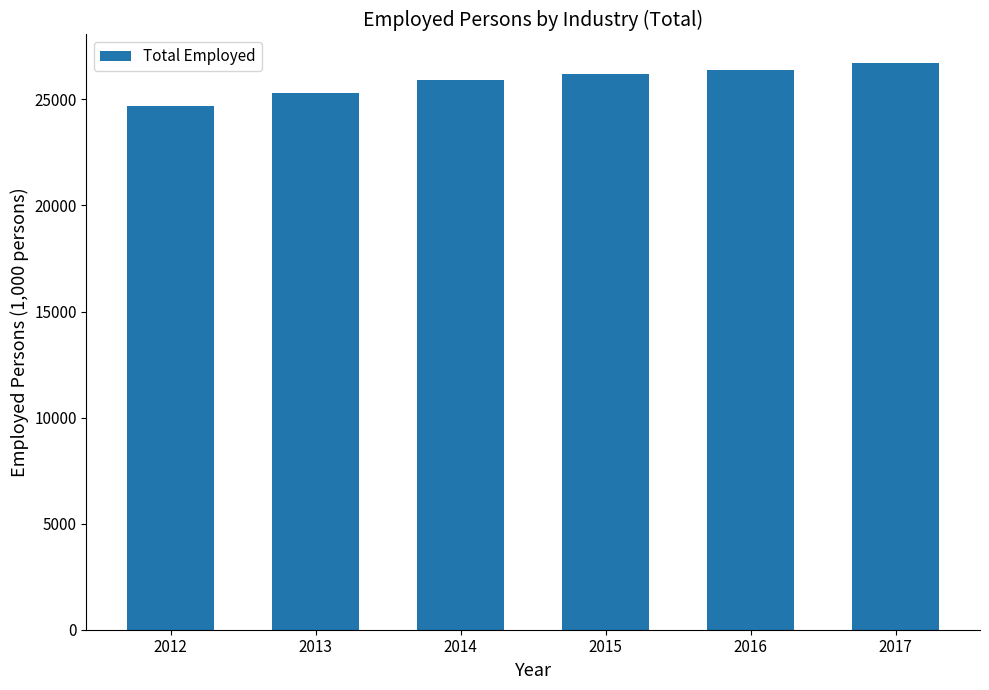

Are the bars horizontal?

No